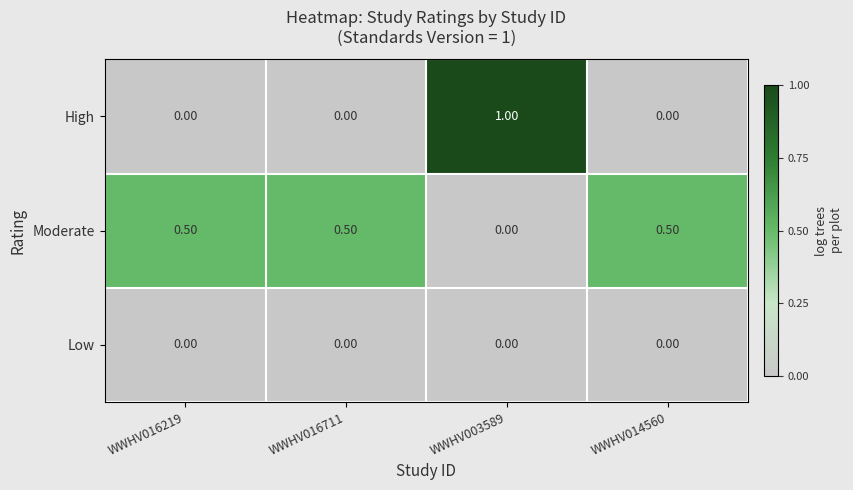

At how many categories does at least one series exceed 0?

4